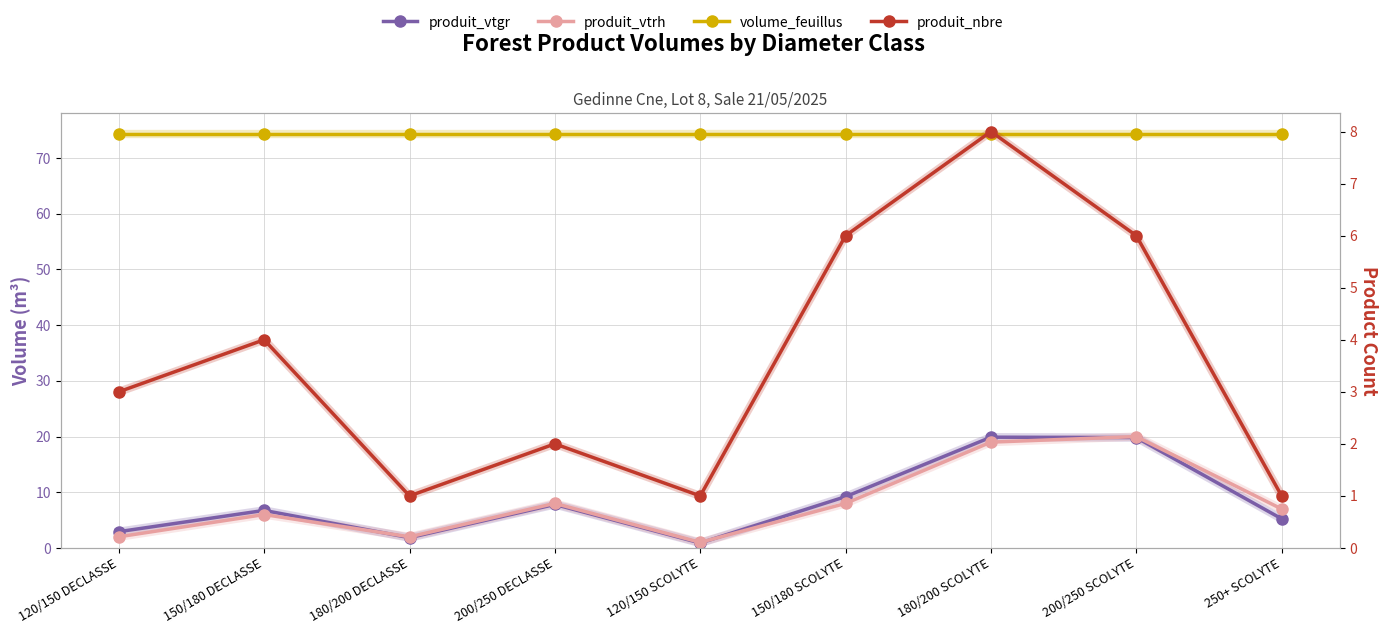

What is the minimum value for produit_nbre?

1.0